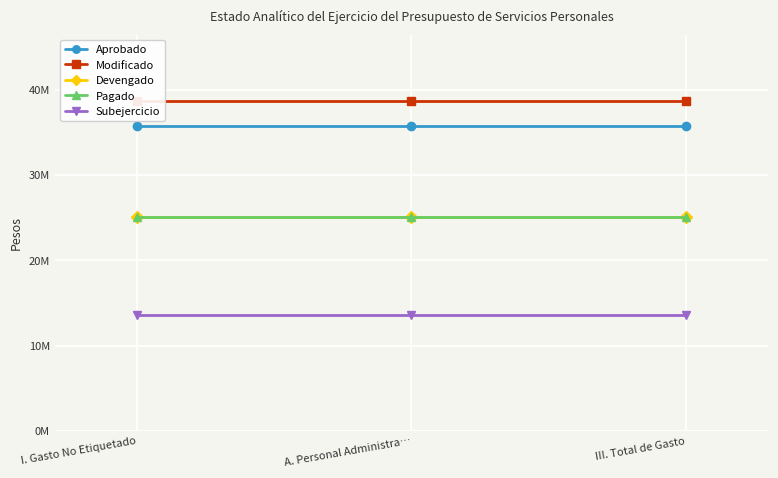

Which category has the lowest value in the Aprobado series?

I. Gasto No Etiquetado